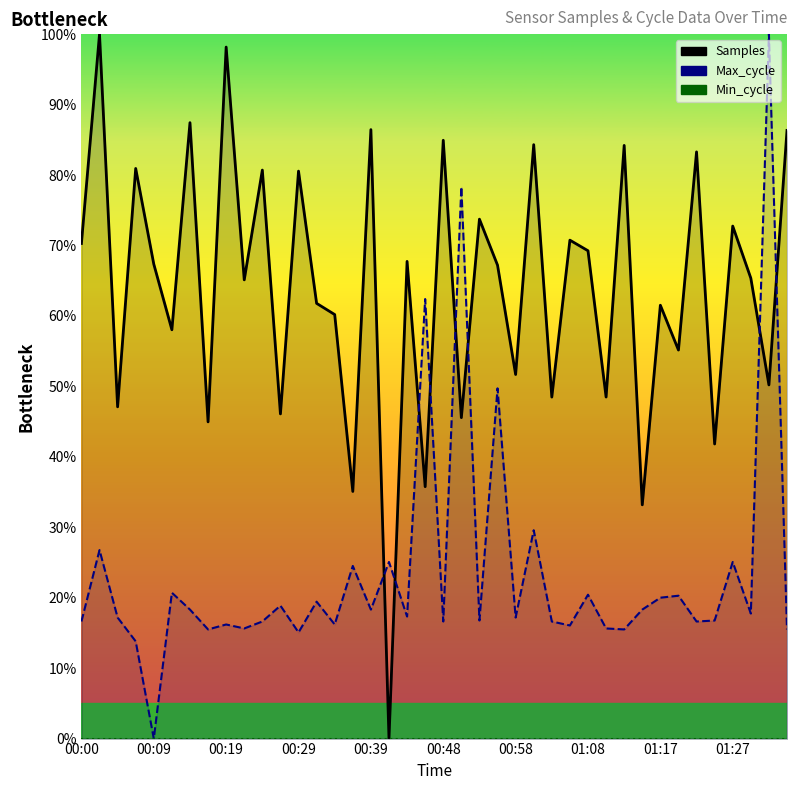

What is the difference between the highest and lowest values at 01:13?

68.7